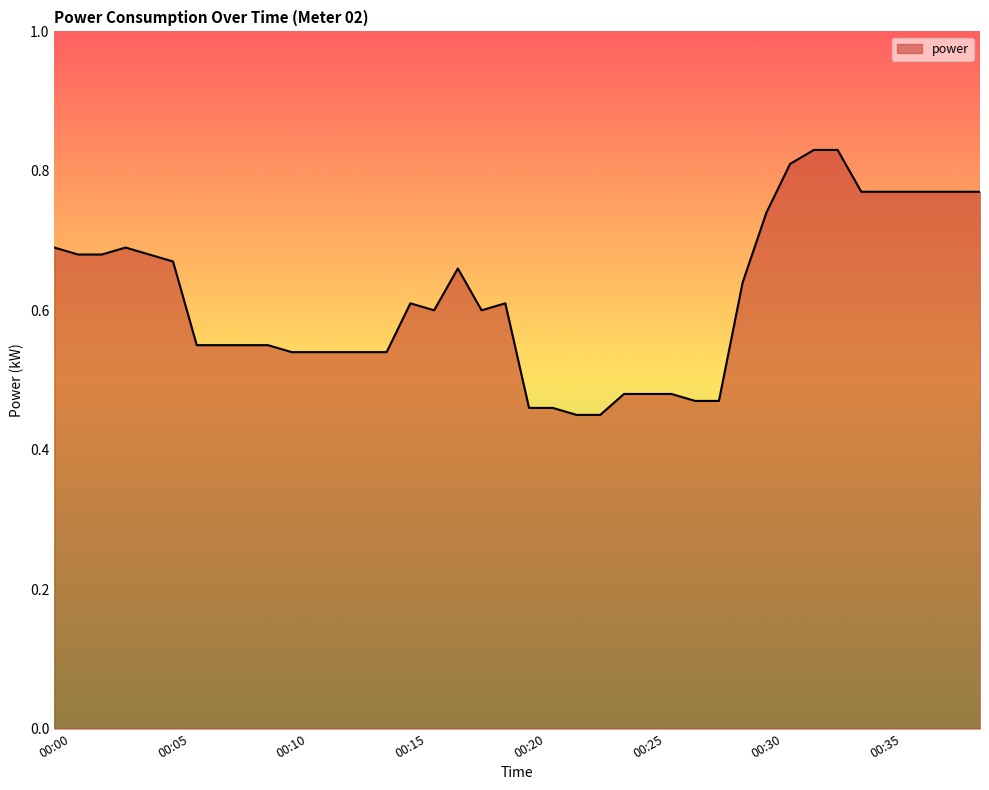

How many categories are shown in the chart?

40